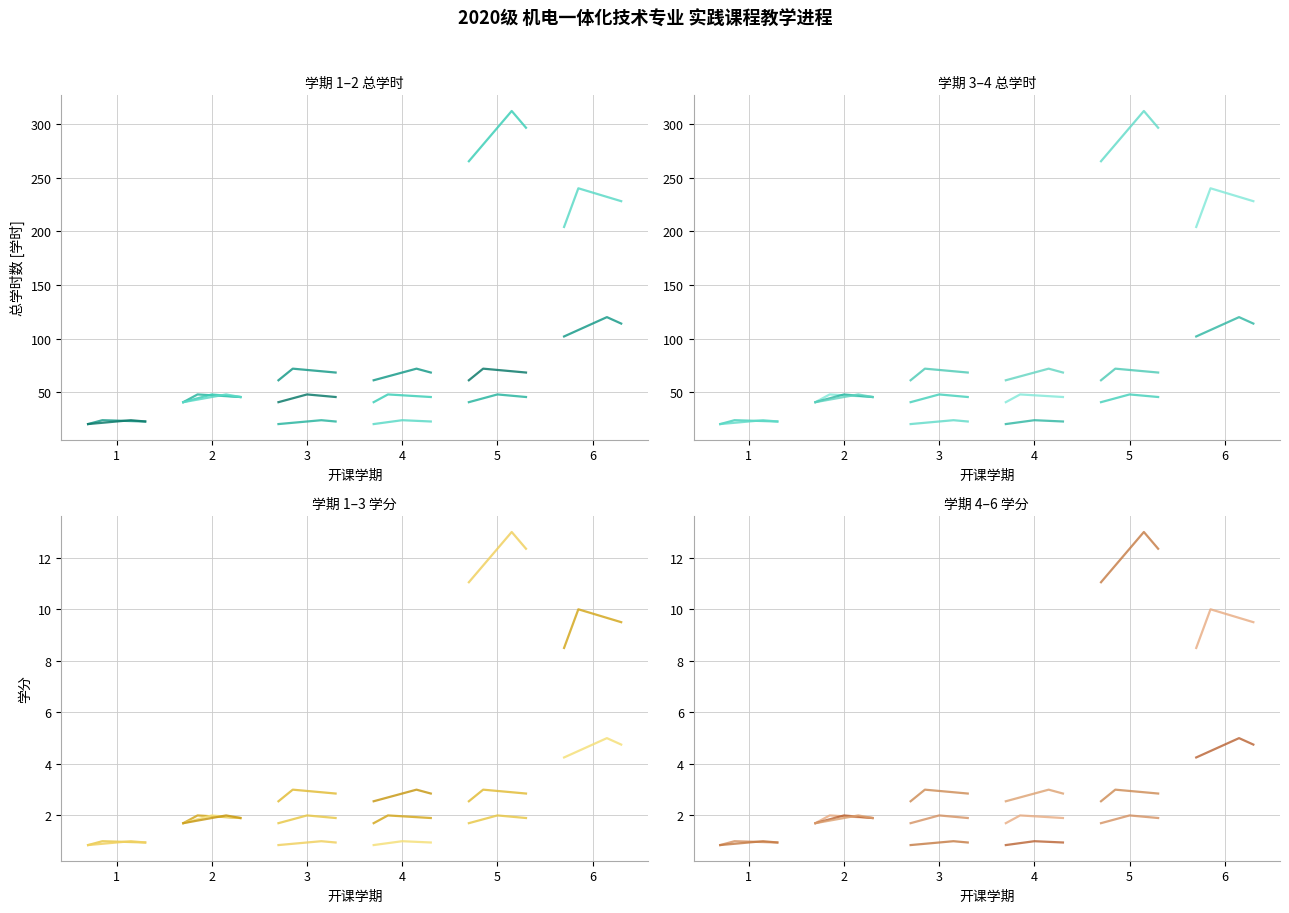

Read the 总学时 value at 2.

48